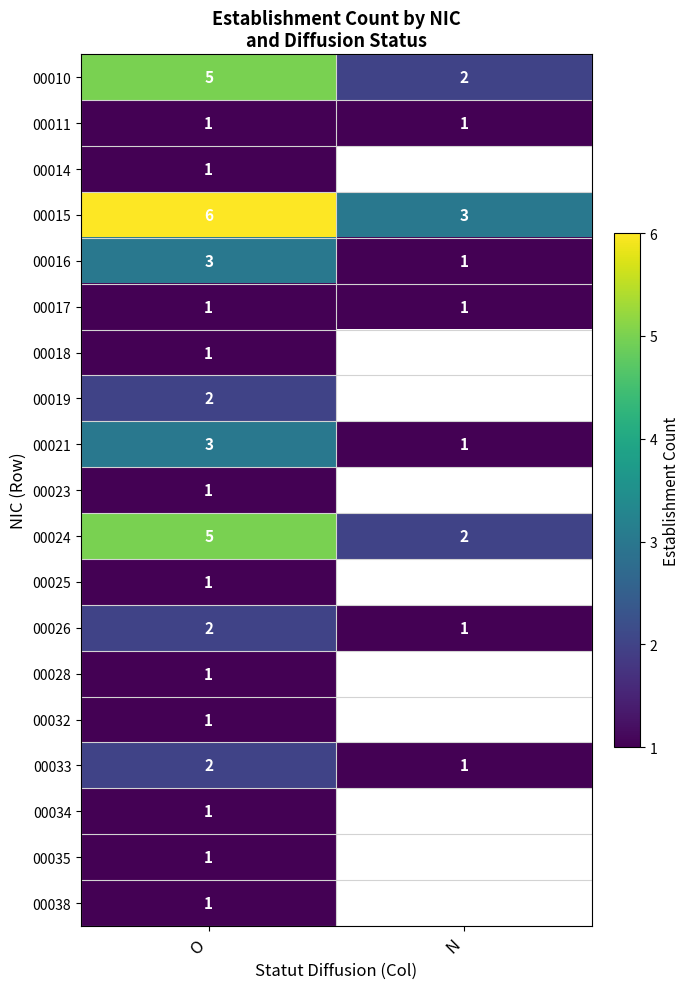

What is the sum of the 00016 values at O and N?

4